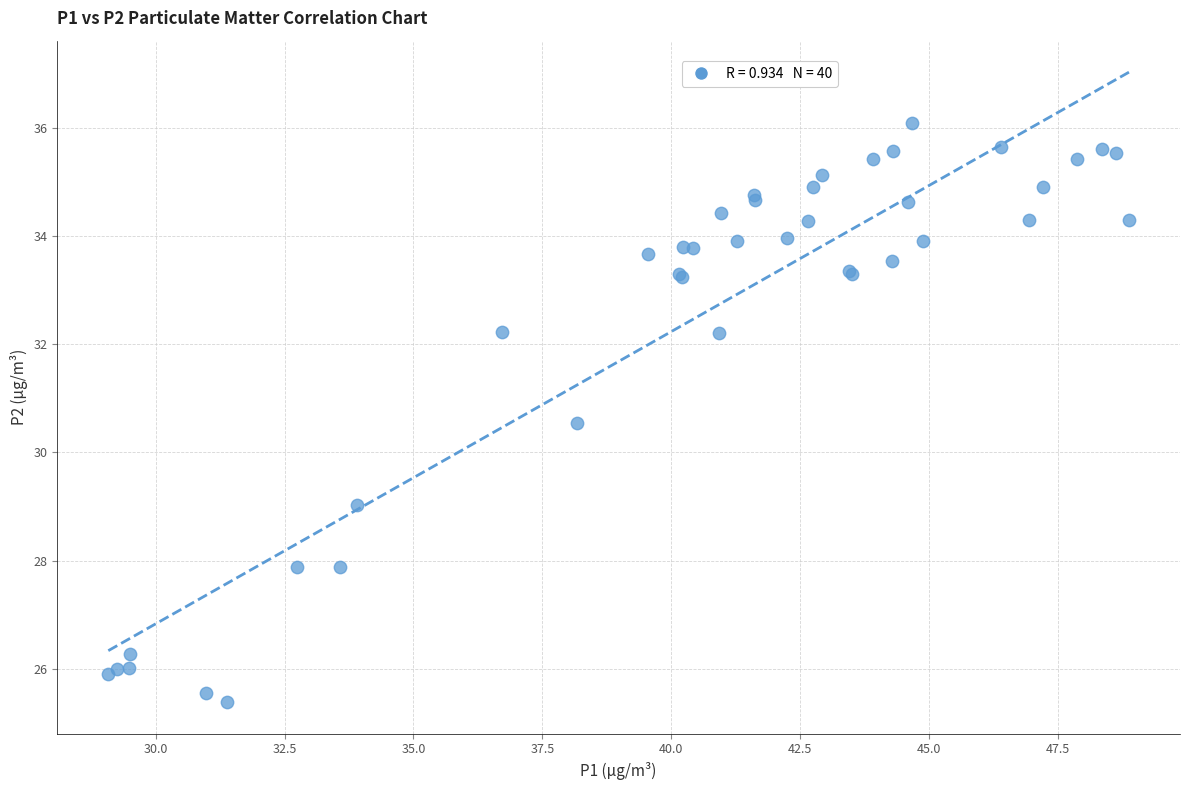

What Y value in the scatter plot is closest to 30?

30.6